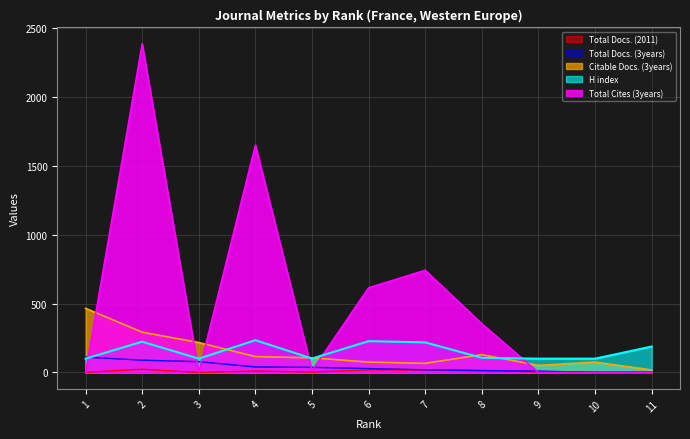

How many lines are shown in the chart?

5